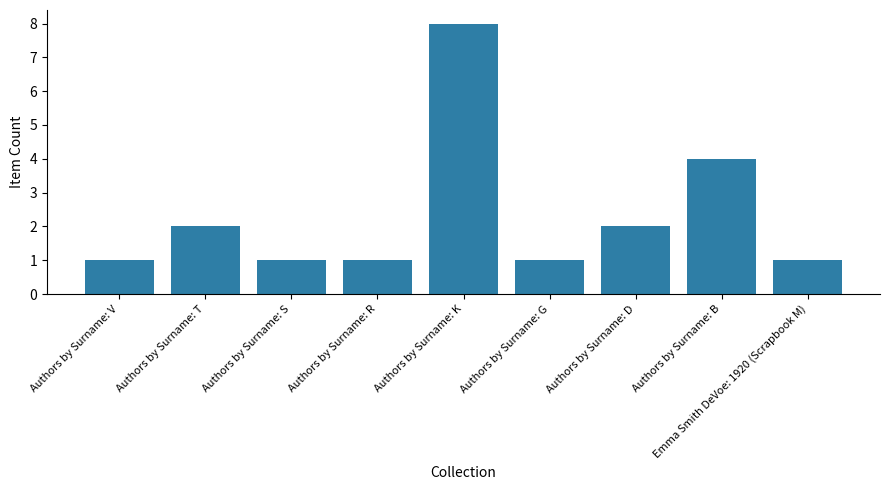

True or false: the data shows 1 at Authors by Surname: T.

False